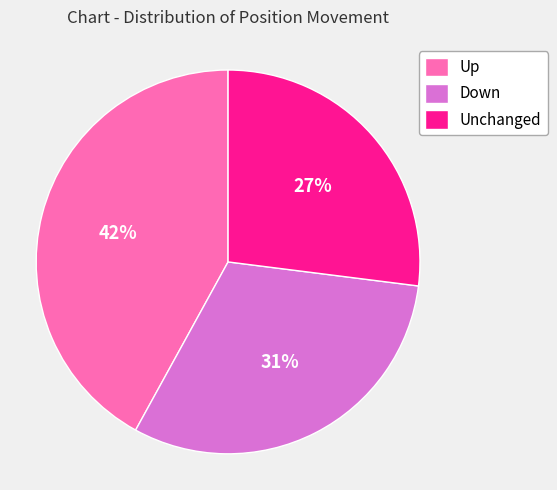

To the nearest percent, what percentage of the pie is Unchanged?

27%